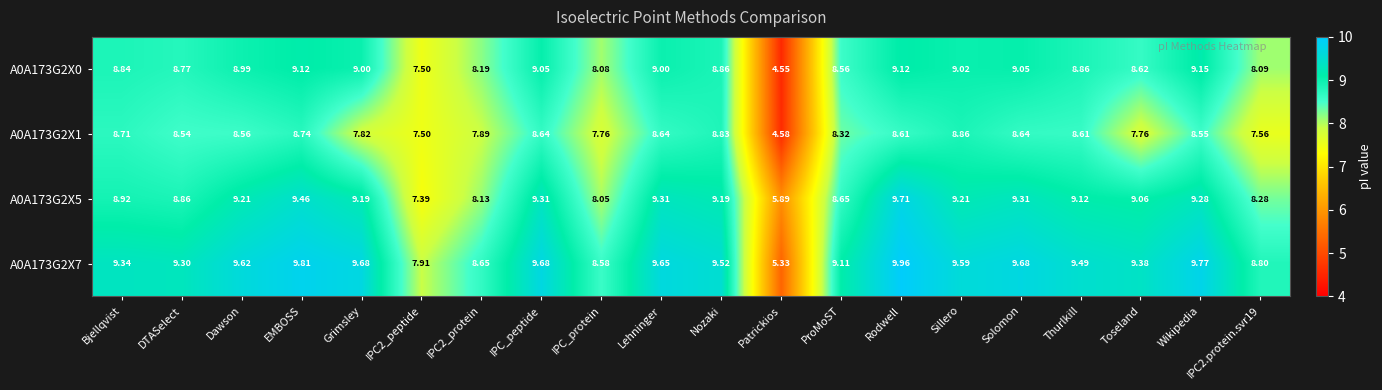

Which category has the highest value across all series?

Rodwell